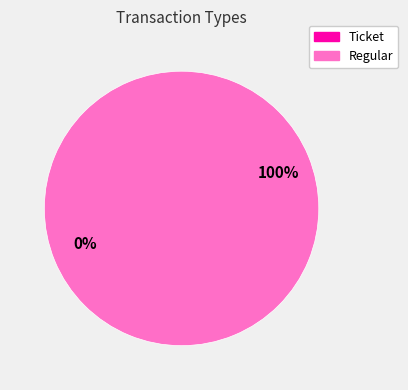

Does Ticket account for over 50% of the chart?

No